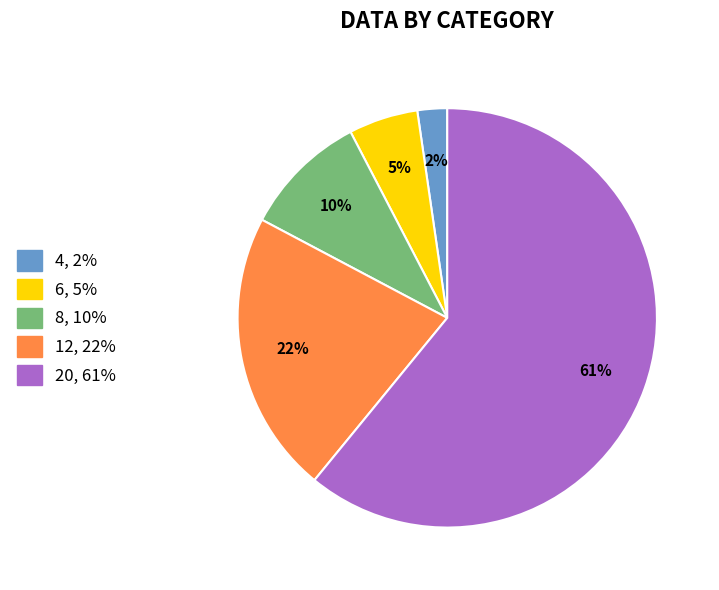

Do 12 and 20 together represent more than half of the pie?

Yes